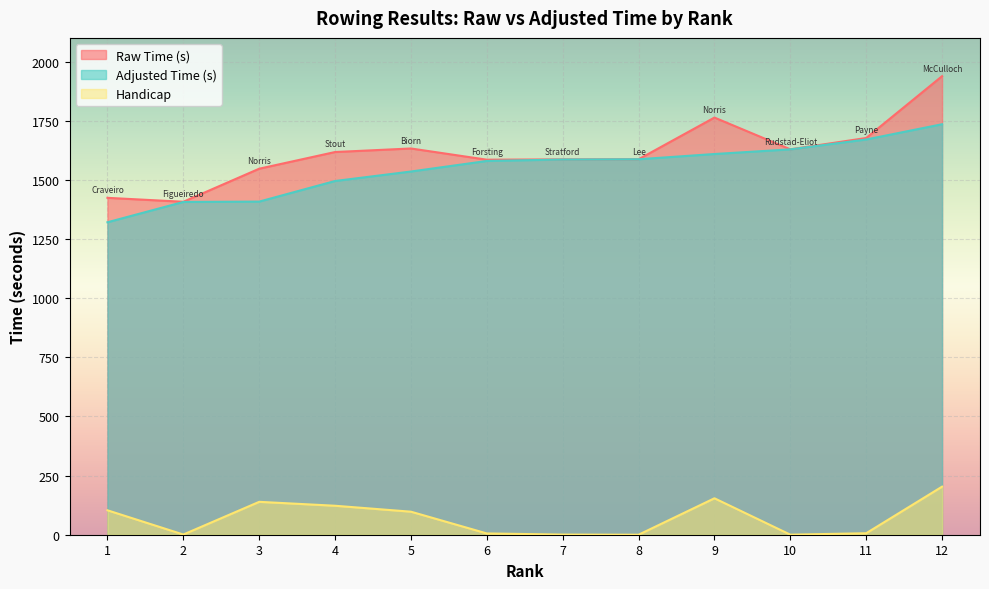

Where is the first local maximum for Raw Time (s)?

5